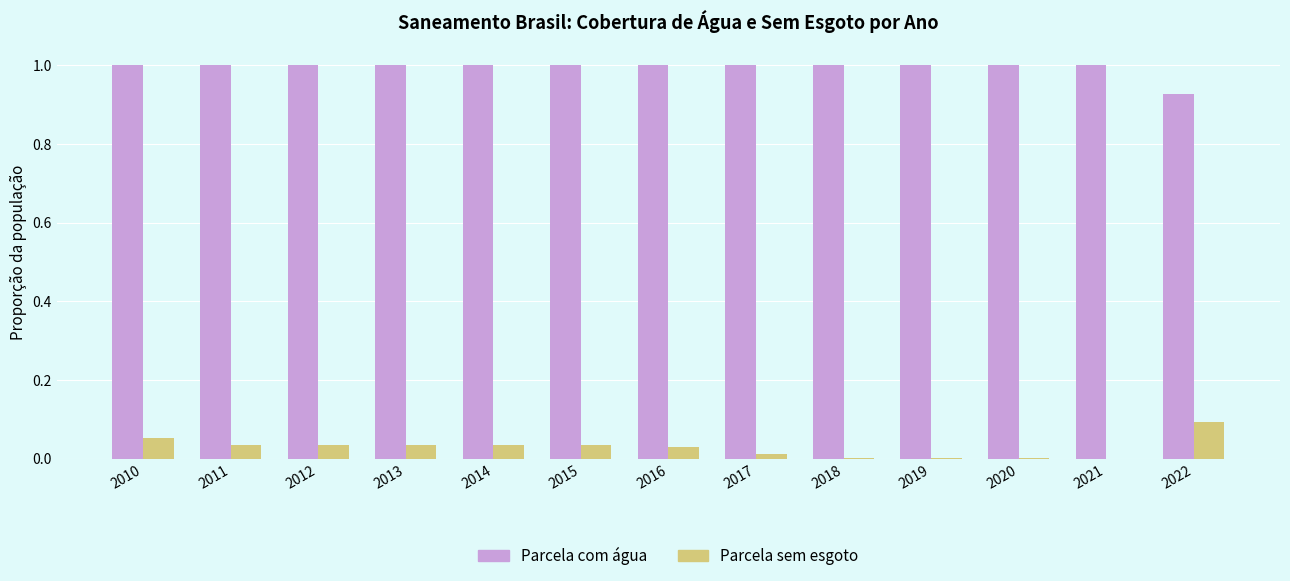

The value of Parcela sem esgoto at 2021 is 0.0. True or false?

True